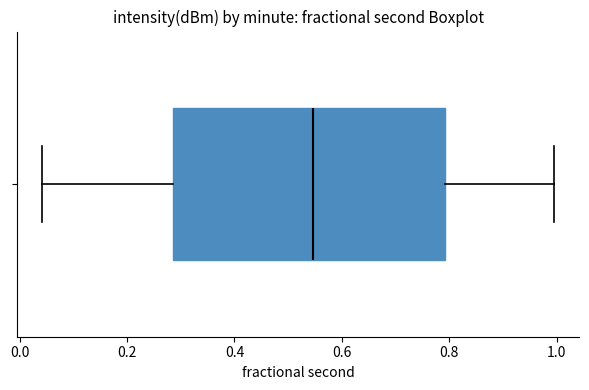

Read this box plot against the x-axis: the position of the median line, the range covered by the box, and the ends of both whiskers. The values are not printed on the chart, so give them approximately, as read against the axis.

median 0.54, box 0.28 to 0.80, whiskers 0.04 to 1.00